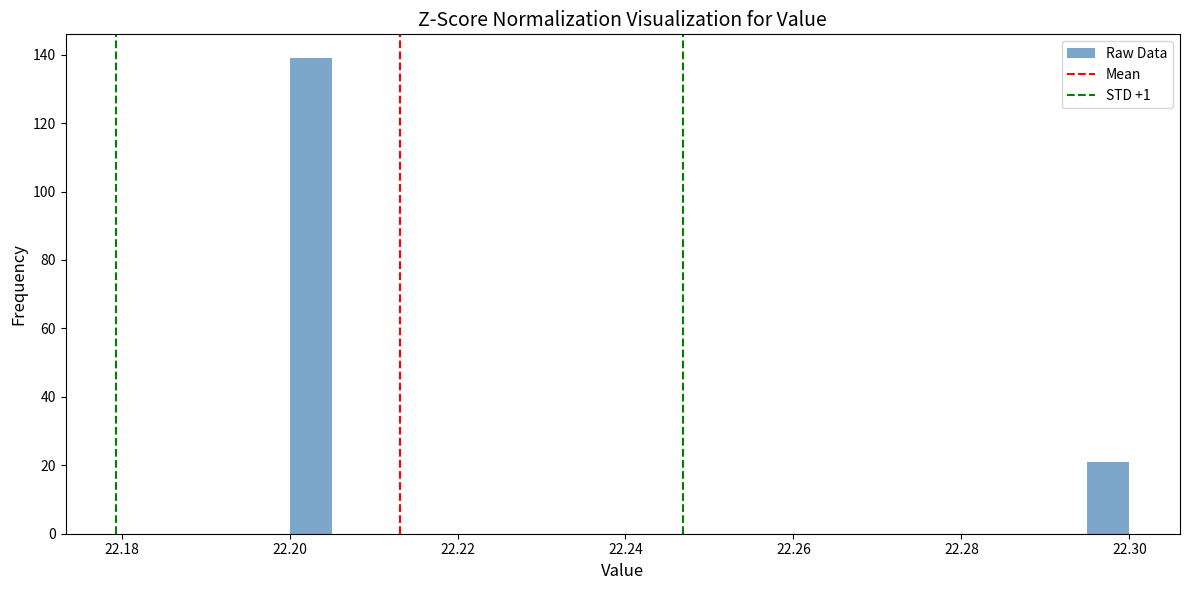

Around what value on the x-axis is the tallest bar? Give the approximate position of its centre, as read against the axis.

22.202